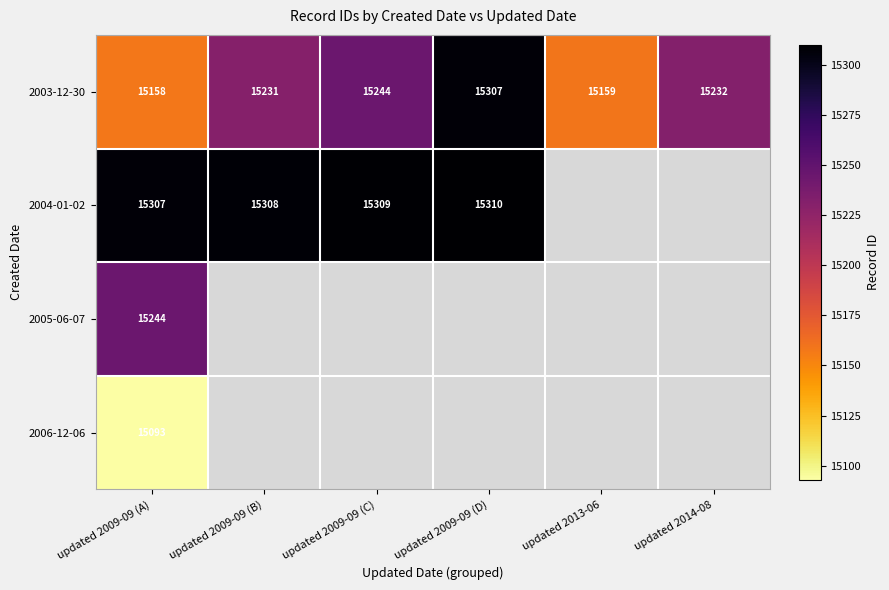

The value of 2004-01-02 at updated 2009-09 (B) is 6908. True or false?

False